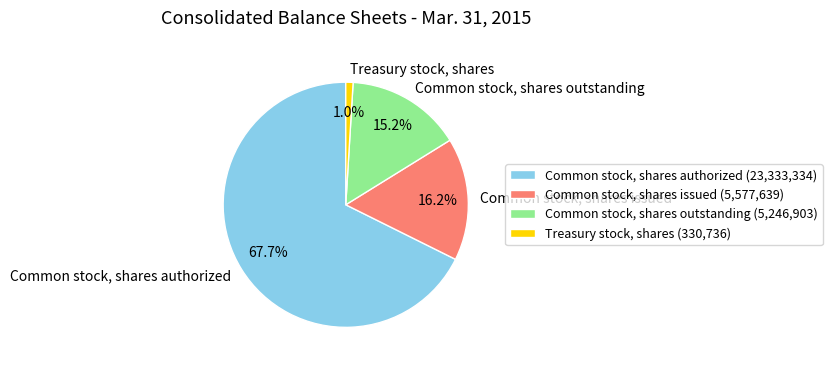

True or false: Treasury stock, shares accounts for 11% of the total.

False